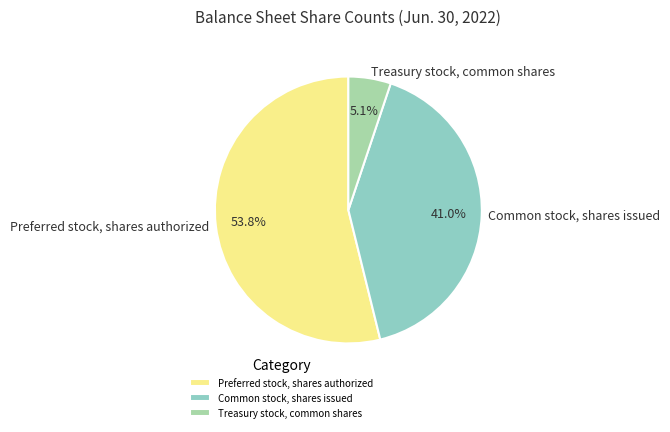

What is the total percentage of Treasury stock, common shares and Preferred stock, shares authorized?

59.0%